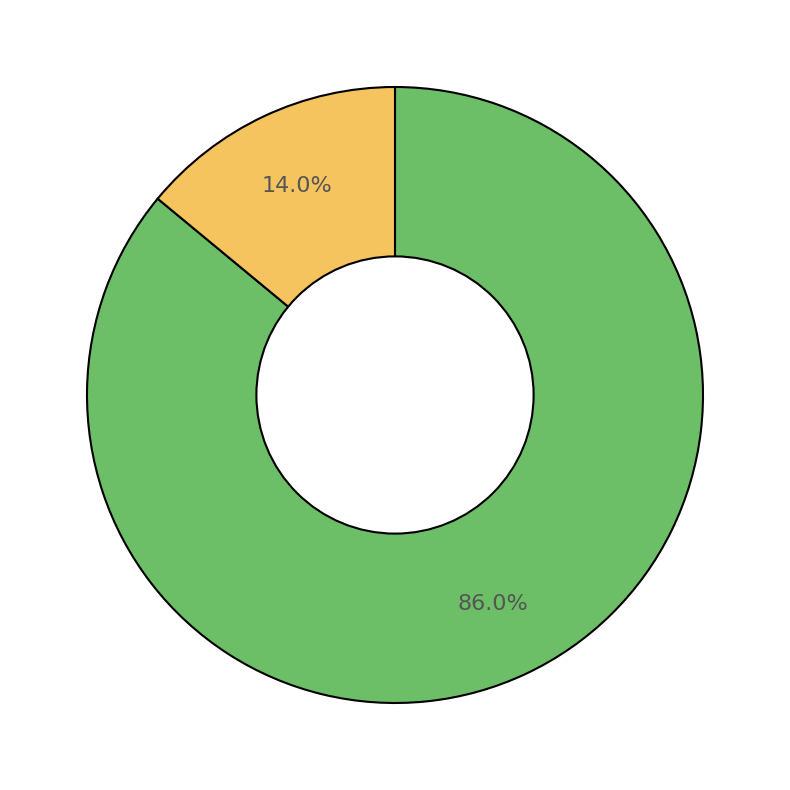

Is there a majority slice in this chart?

Yes